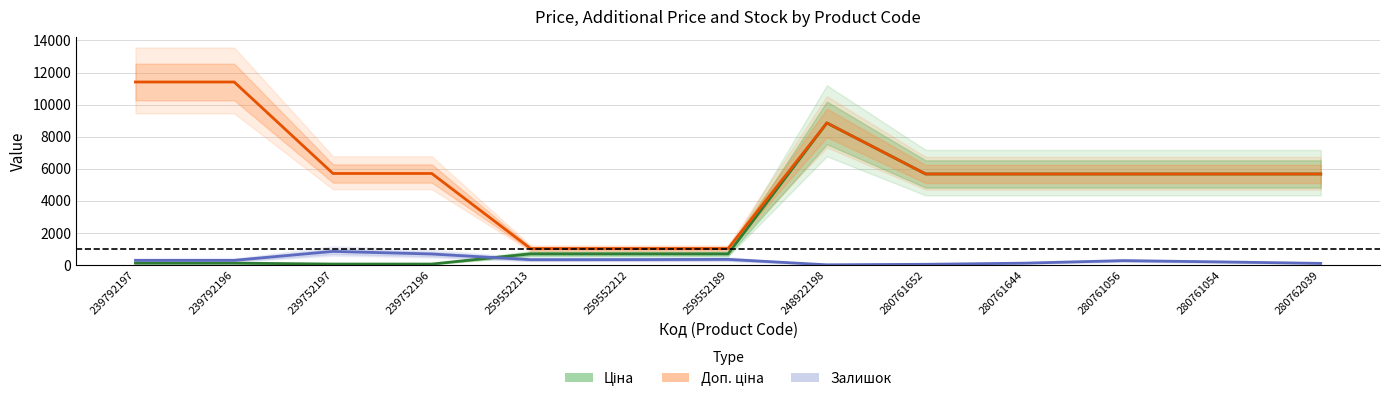

Where is the first local maximum for Доп. ціна?

248922198